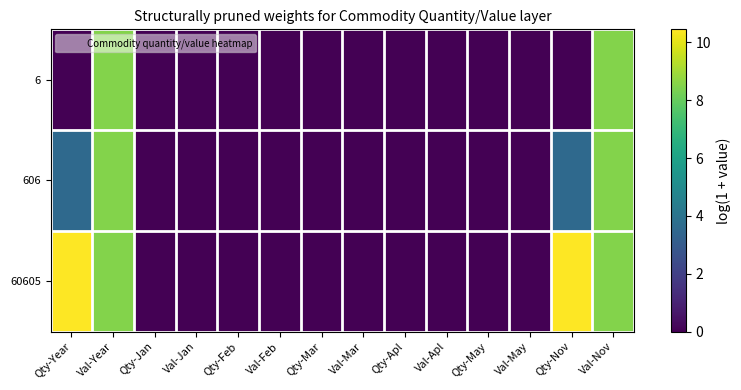

Which series has the largest total across all categories?

60605